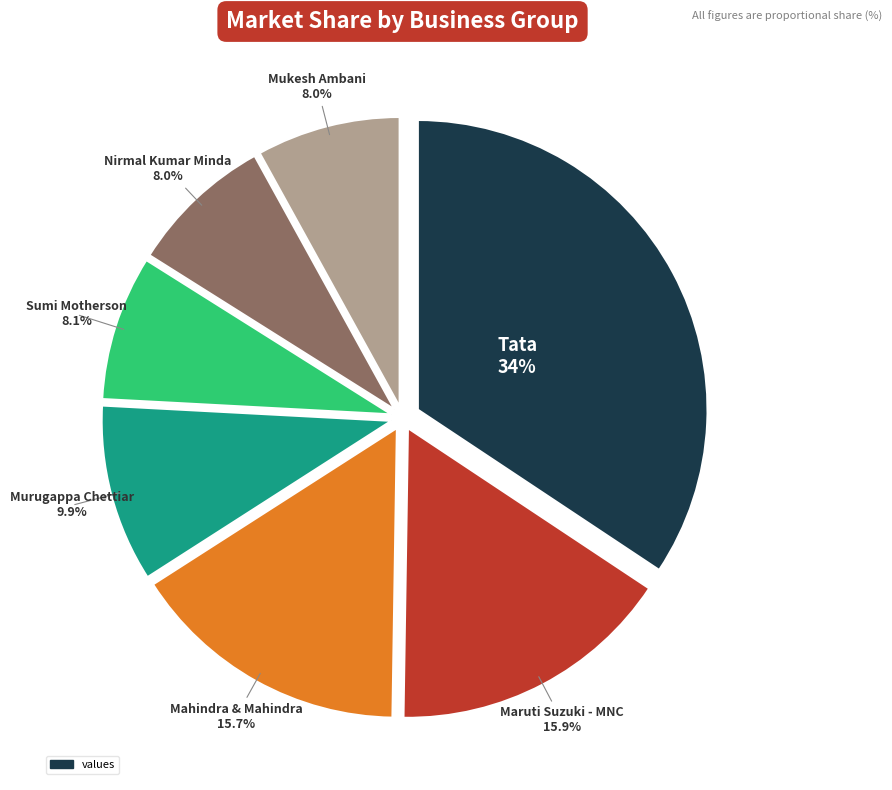

Is there a majority slice in this chart?

No